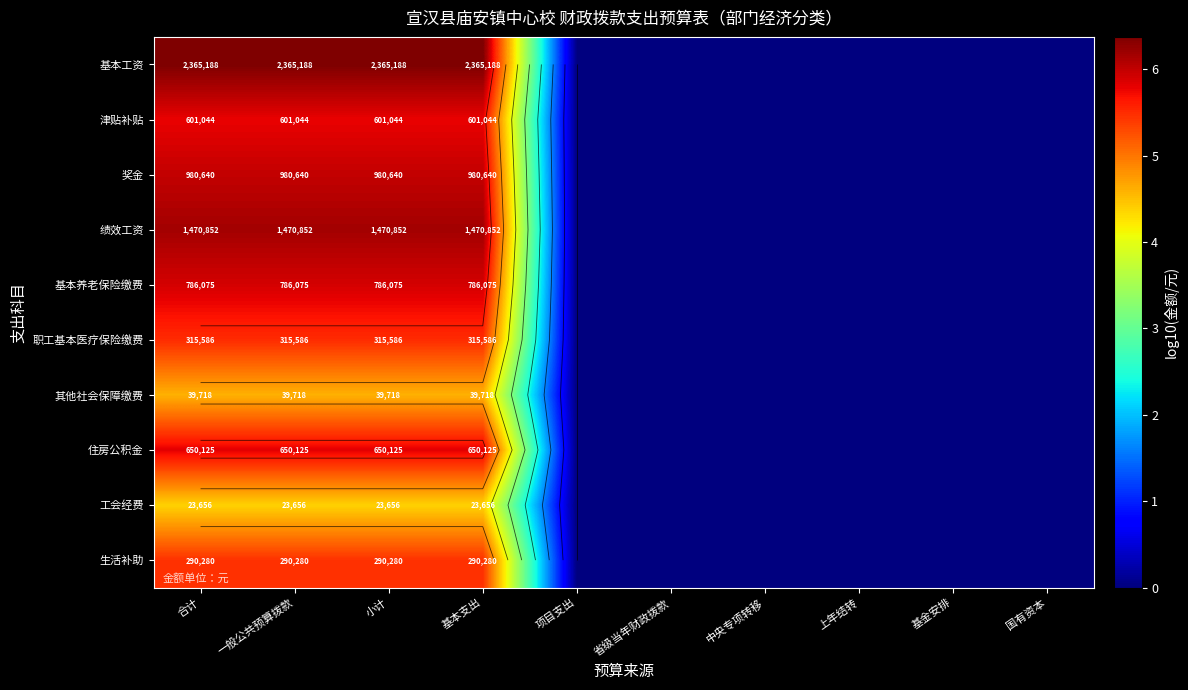

At how many categories does at least one series exceed 3?

4